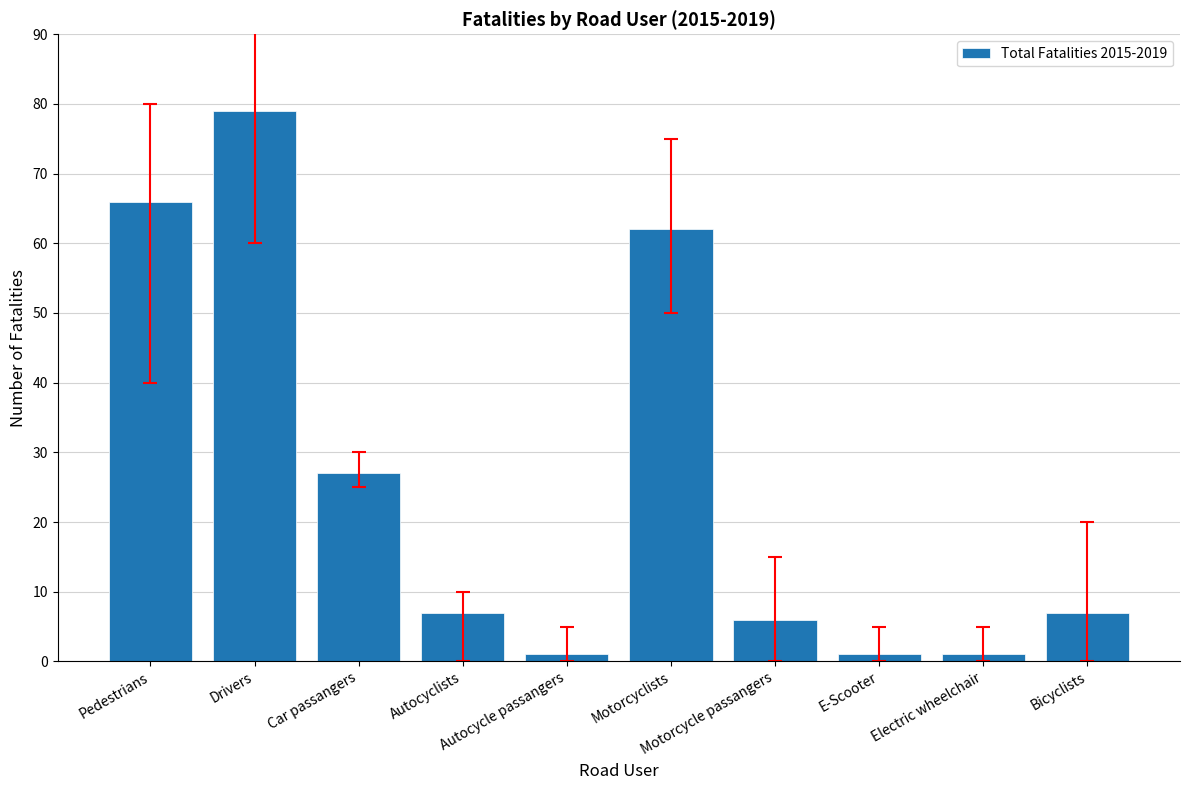

What is the minimum value shown in the chart?

1